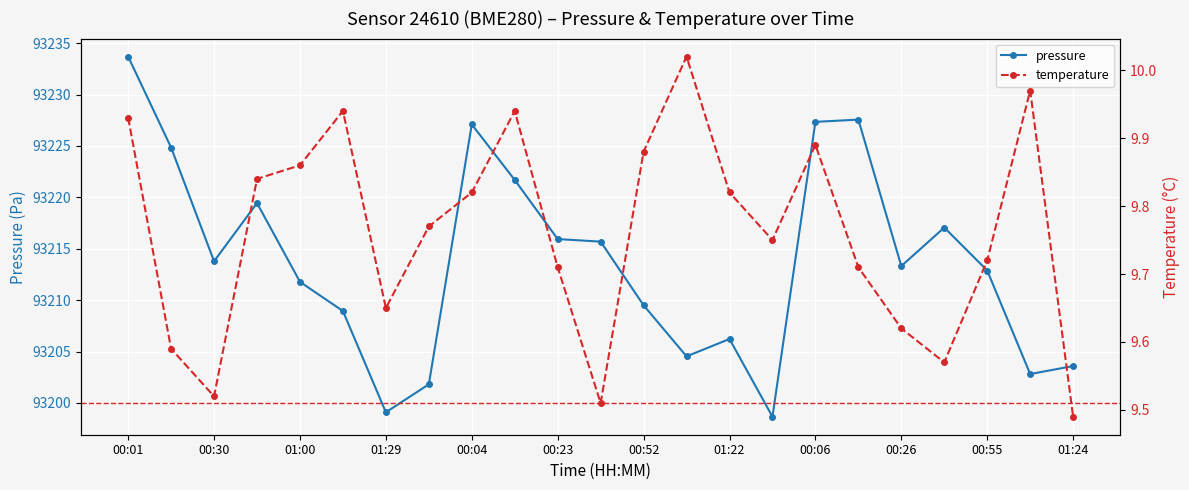

What are all the series names shown in the legend?

pressure, temperature